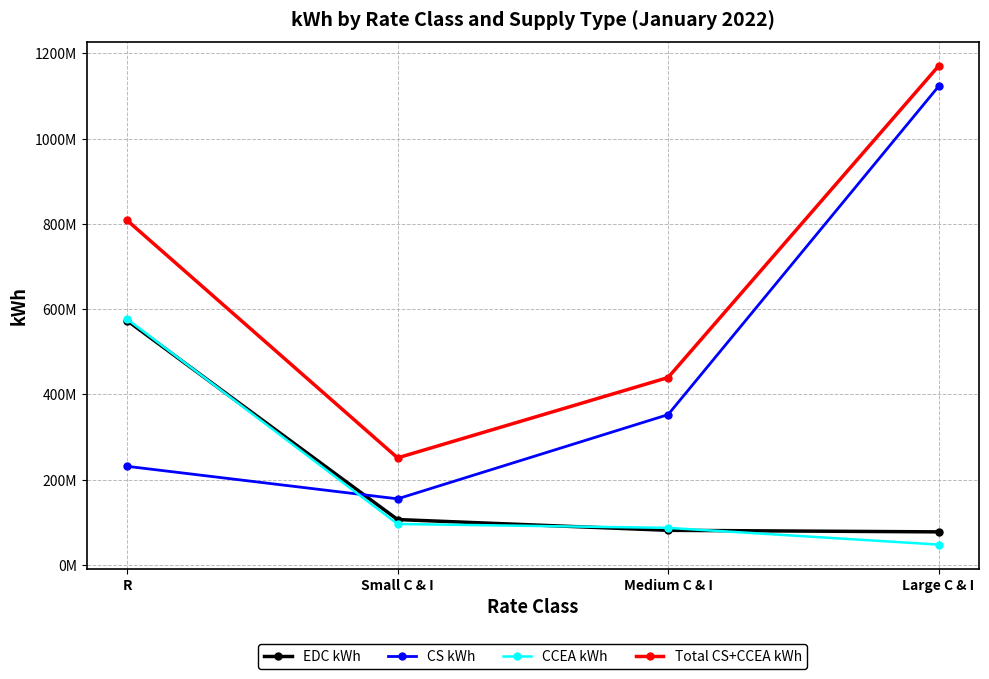

Between Small C & I and R, which is larger?

R